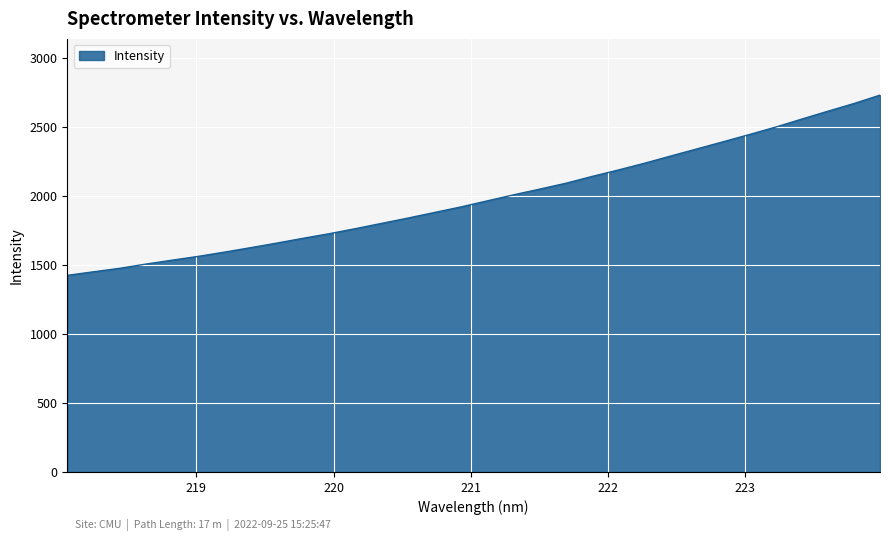

How many lines are shown in the chart?

1